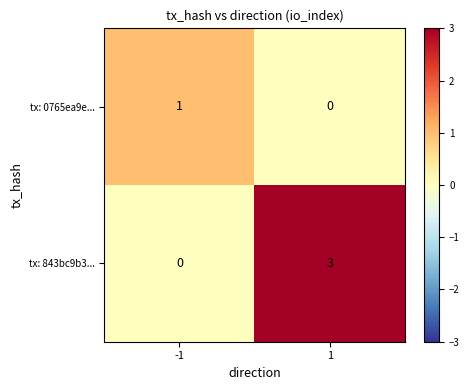

What is the total value across all series at 1?

3